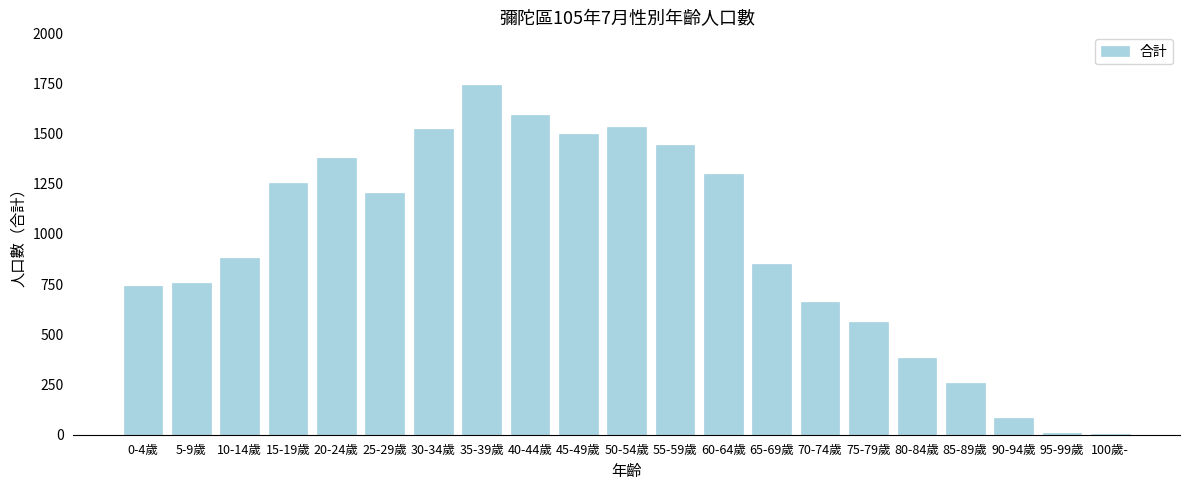

What is the sum of all values?

19653